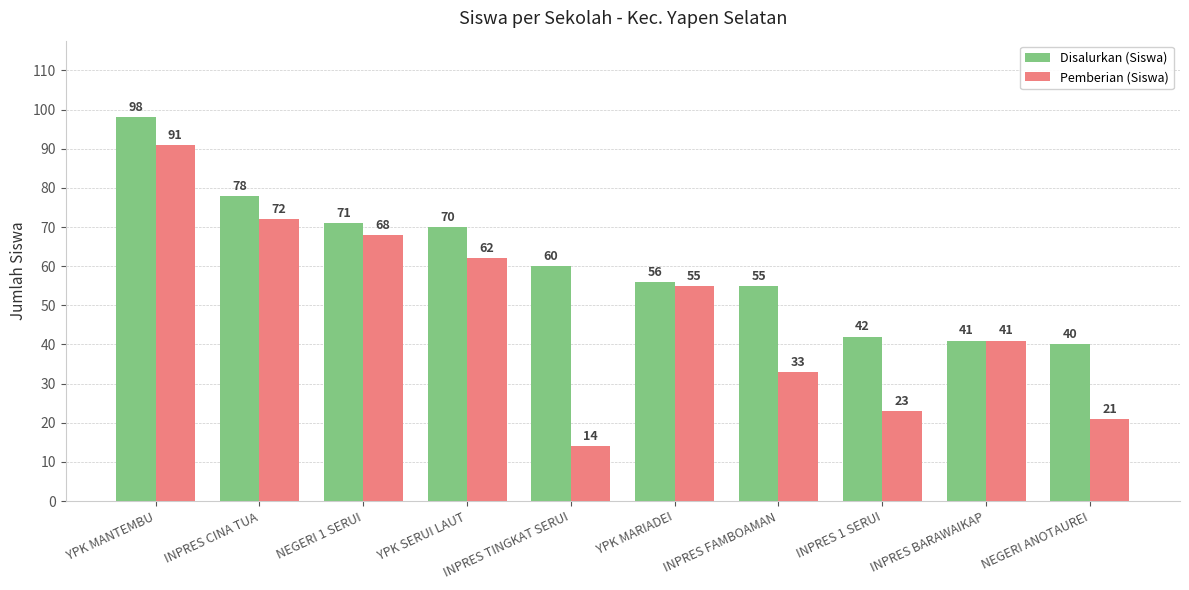

What position from the left is INPRES BARAWAIKAP?

9